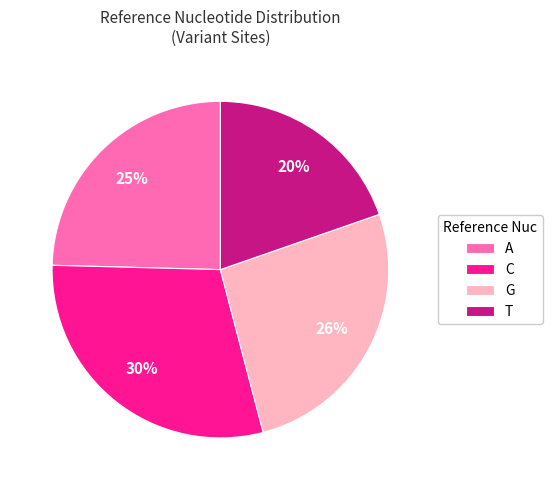

The G slice represents 26% of the pie. True or false?

True